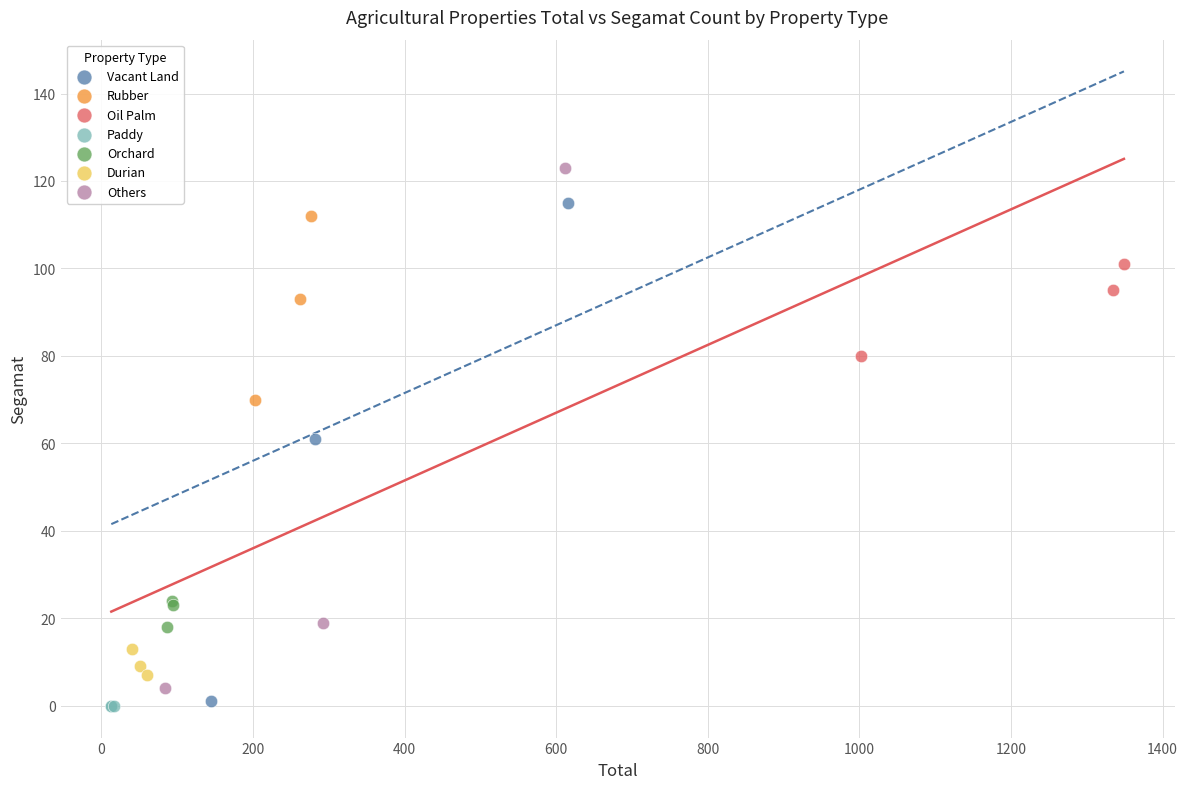

Which series reaches the maximum Y coordinate?

Others